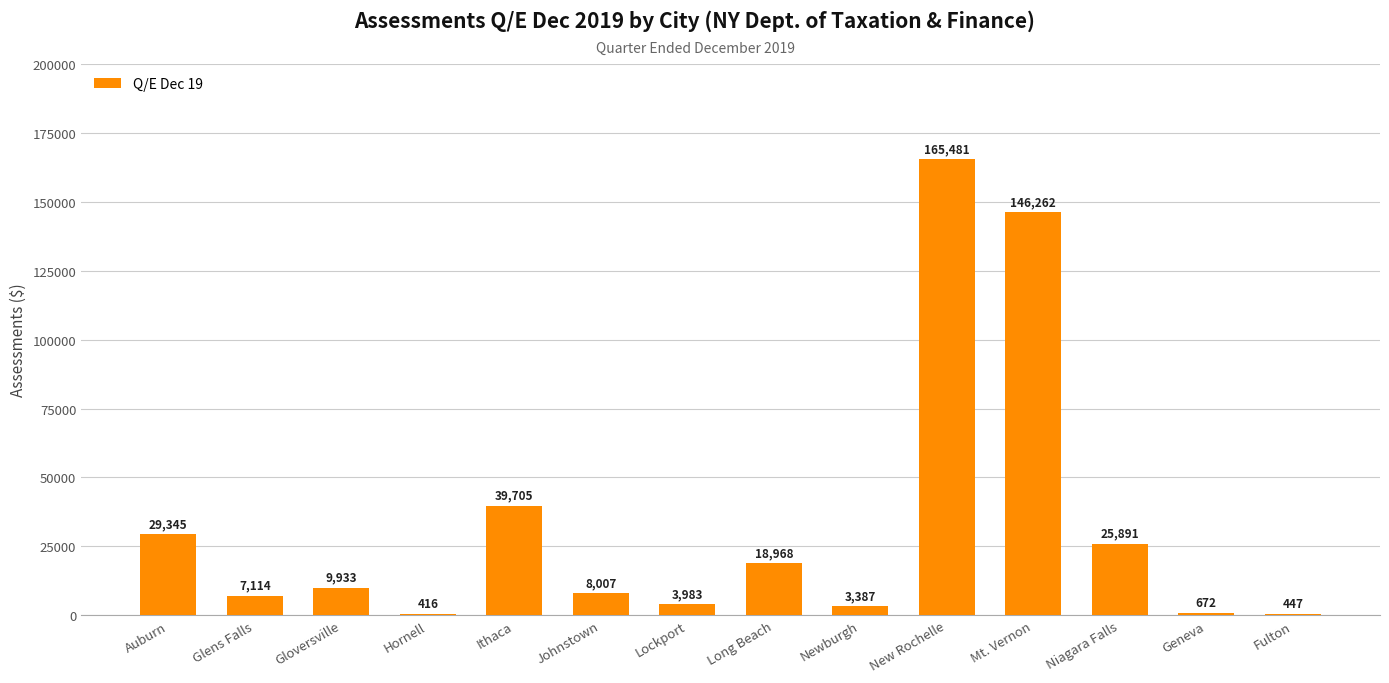

What is the greatest value displayed?

165480.8